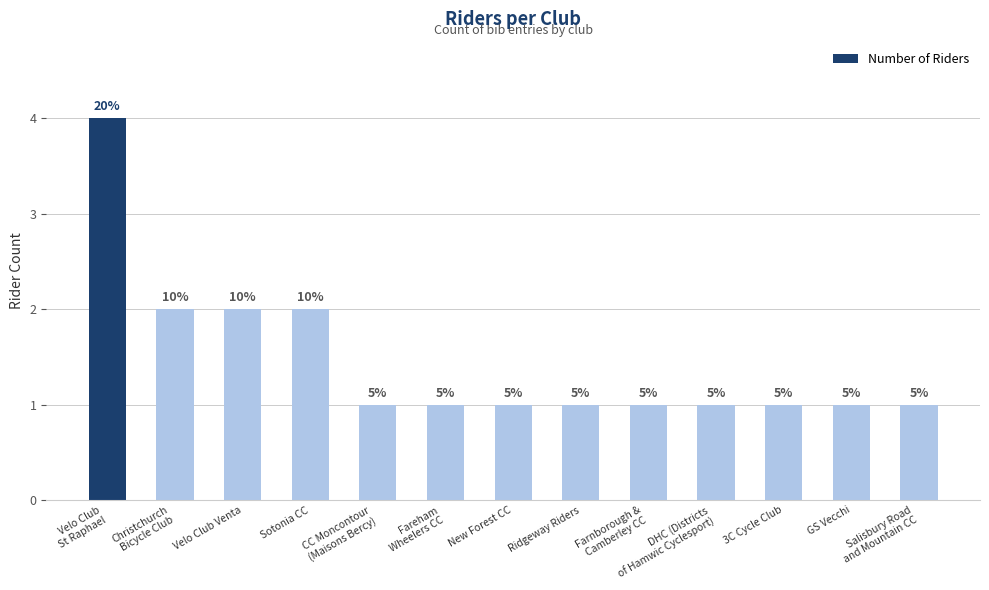

How many bars are there in total?

13